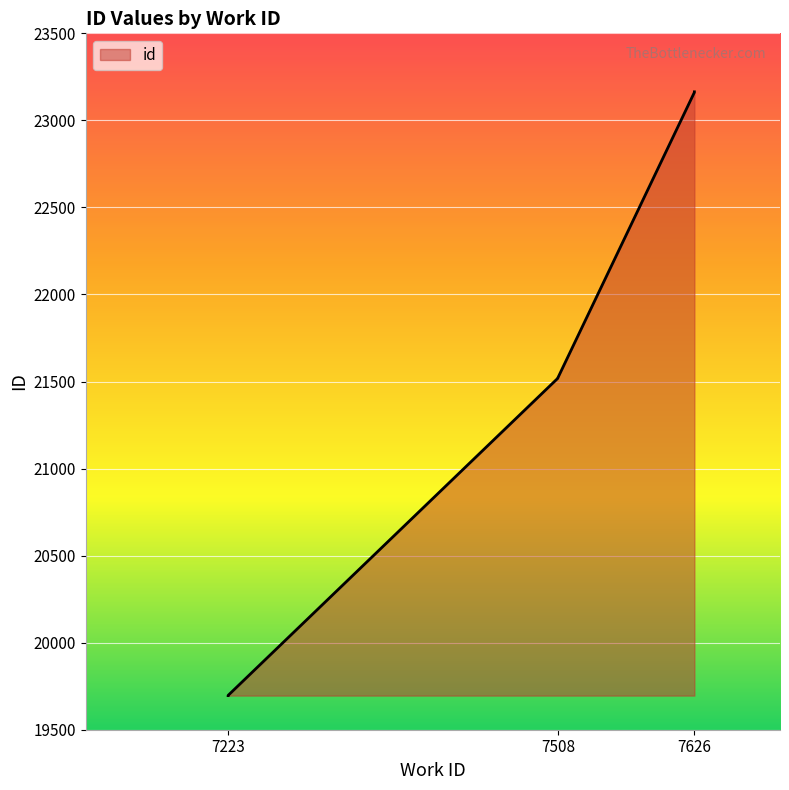

The chart shows a value of 23161 at 7626. True or false?

True